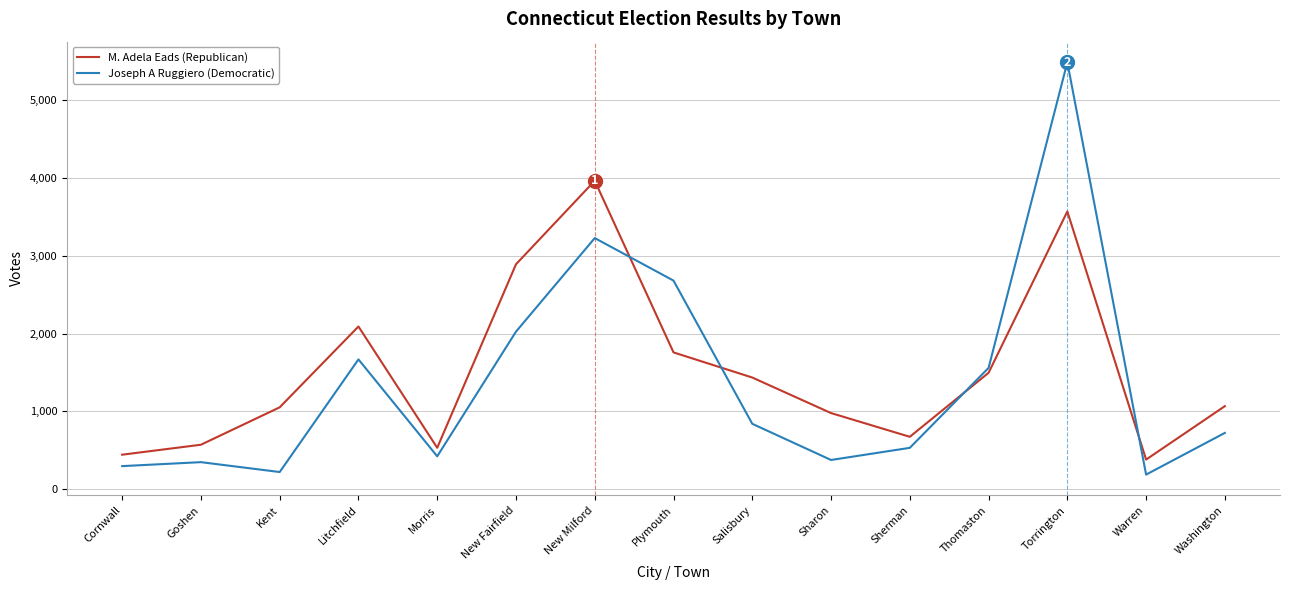

Rank the series by their maximum value, from highest to lowest.

Joseph A Ruggiero (Democratic), M. Adela Eads (Republican)